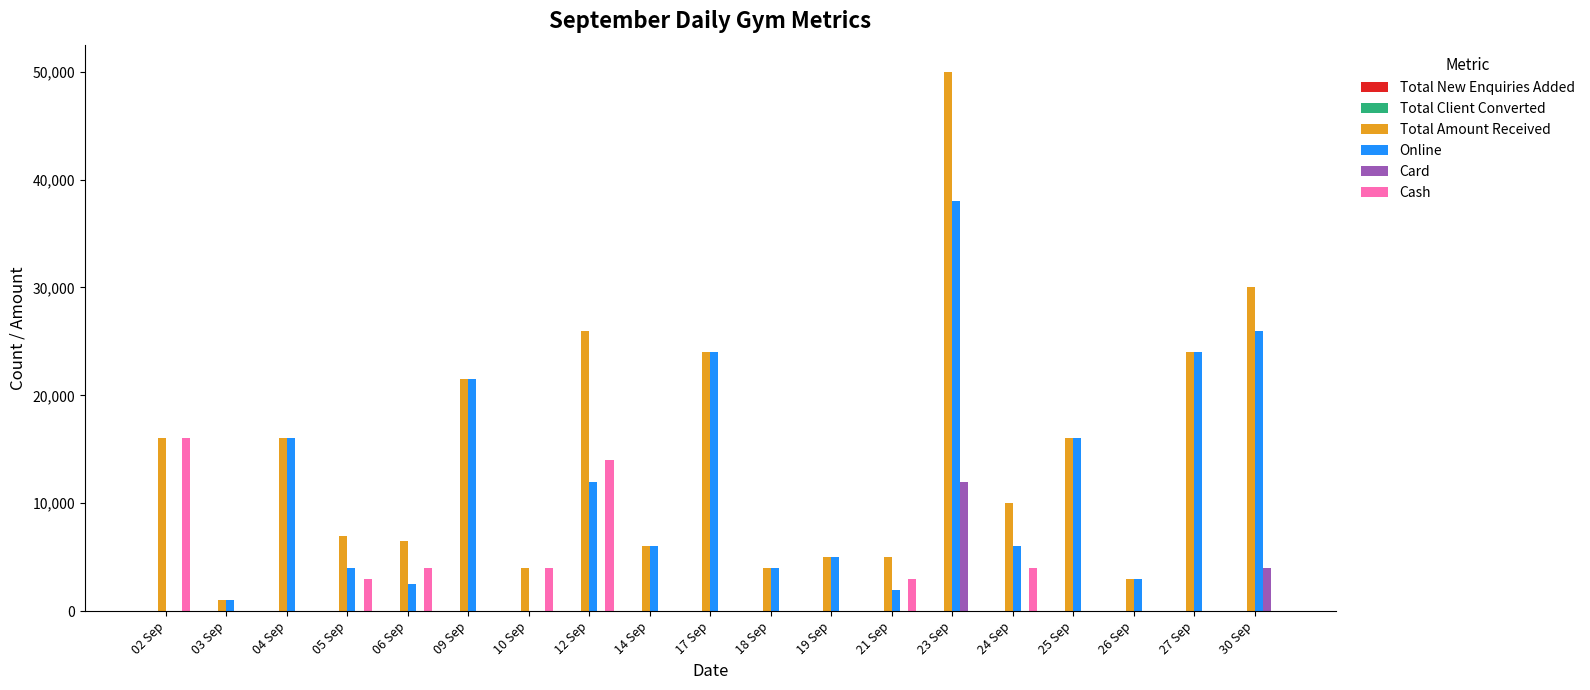

Which series has the widest spread of values?

Total Amount Received